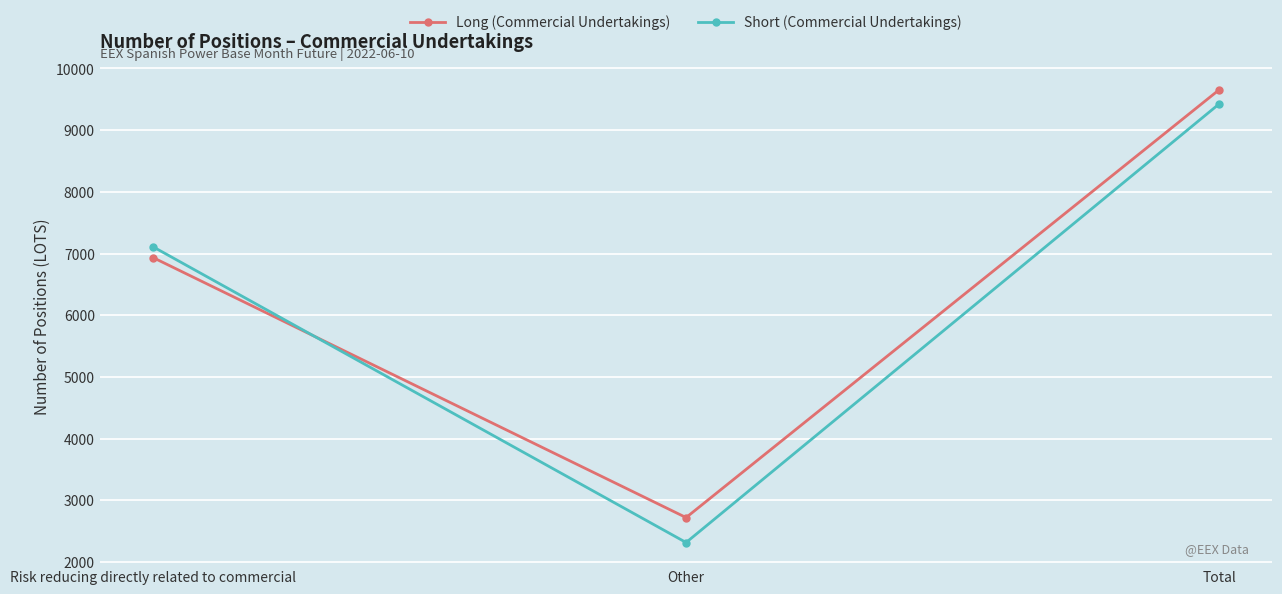

What is the label of the 2nd point from the left?

Other